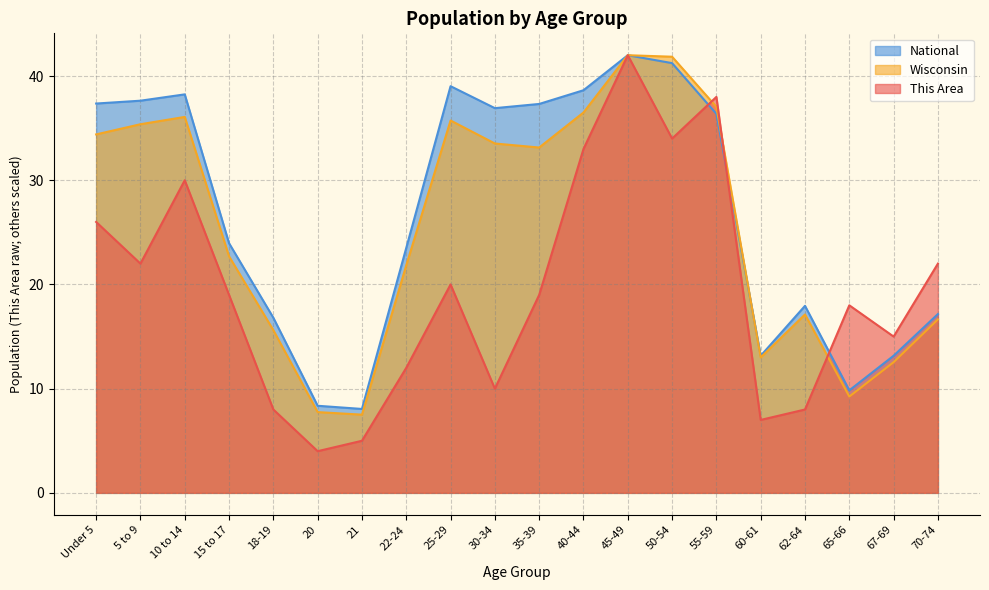

How many data points in This Area are less than 19?

9